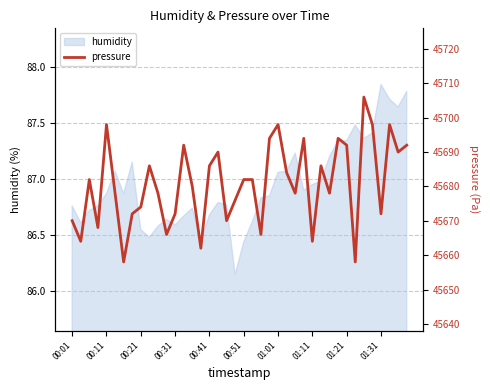

At which label does humidity reach its peak?

01:31